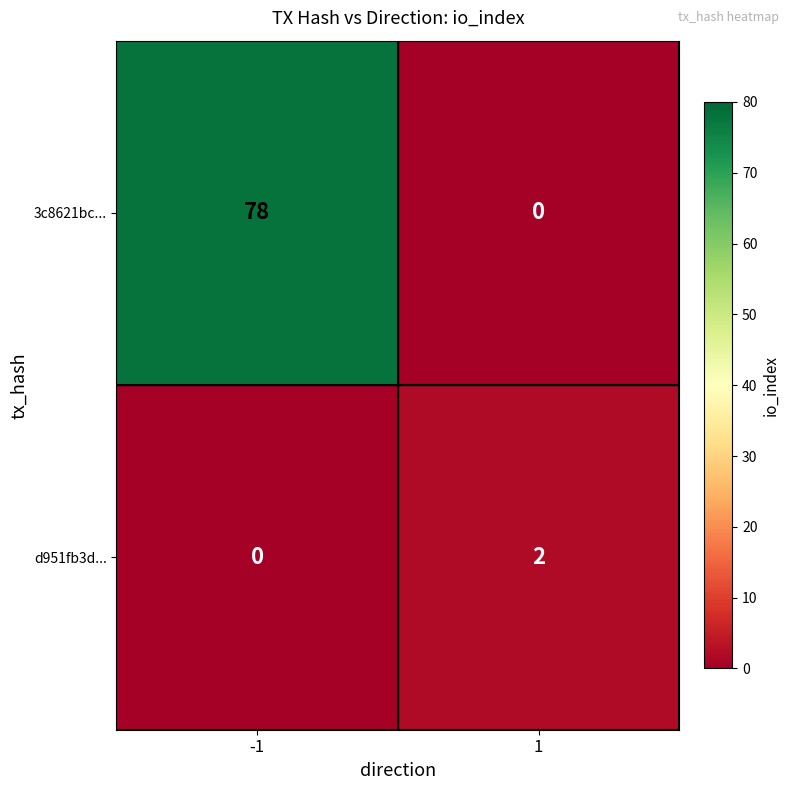

What is the highest value of the 3c8621bc... series?

78